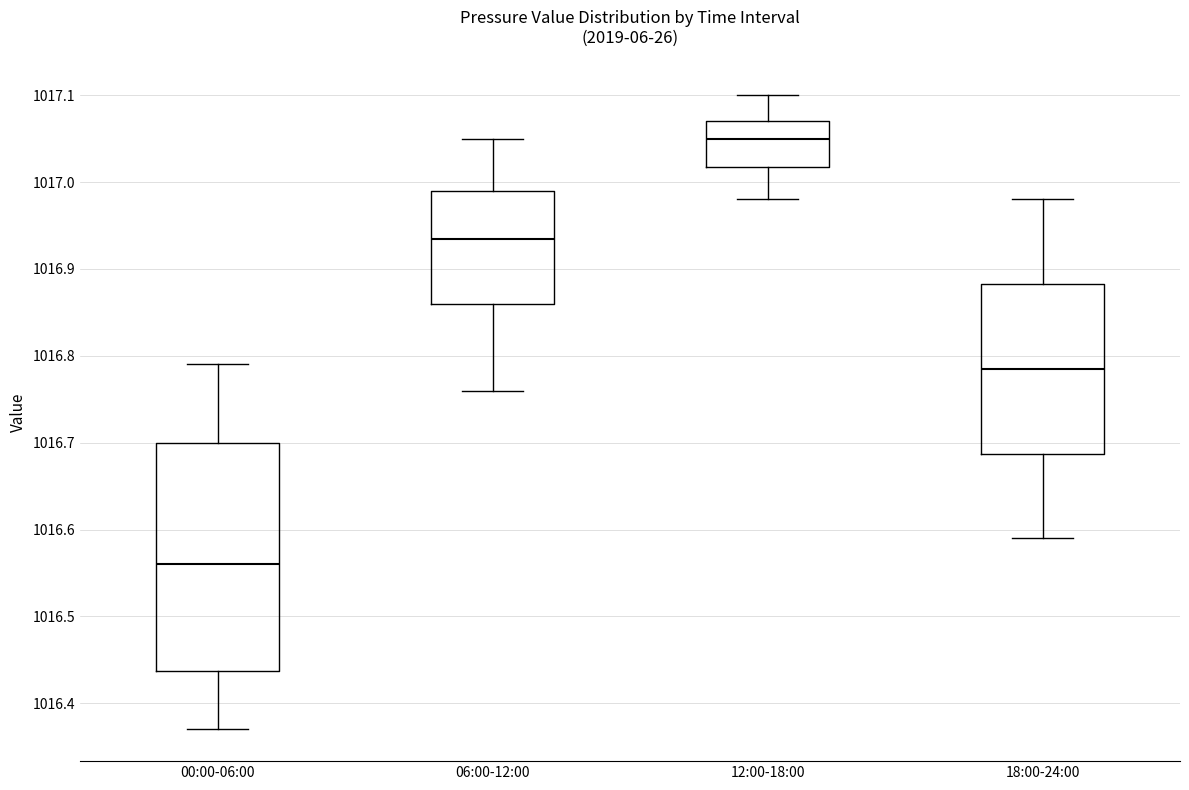

Which box is the tallest, from its lower edge to its upper edge?

00:00-06:00